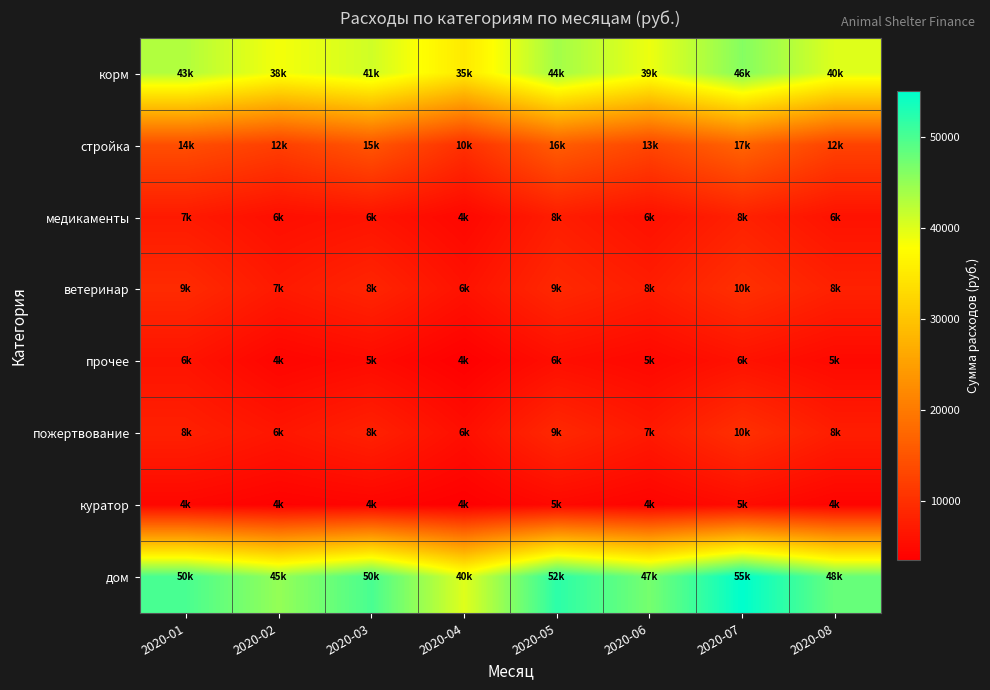

Reading left to right, what are all the values shown in this chart?

корм: 2020-01=42963.1	2020-02=38500.0	2020-03=41000.0	2020-04=35000.0	2020-05=44000.0	2020-06=39000.0	2020-07=46000.0	2020-08=40000.0
стройка: 2020-01=14025.7	2020-02=12000.0	2020-03=15000.0	2020-04=10000.0	2020-05=16000.0	2020-06=13000.0	2020-07=17000.0	2020-08=12500.0
медикаменты: 2020-01=7063.0	2020-02=5500.0	2020-03=6200.0	2020-04=4500.0	2020-05=7500.0	2020-06=5800.0	2020-07=8000.0	2020-08=6000.0
ветеринар: 2020-01=9277.0	2020-02=7000.0	2020-03=8500.0	2020-04=6000.0	2020-05=9000.0	2020-06=7500.0	2020-07=10000.0	2020-08=8000.0
прочее: 2020-01=6154.0	2020-02=4200.0	2020-03=5000.0	2020-04=3500.0	2020-05=5500.0	2020-06=4600.0	2020-07=6000.0	2020-08=4800.0
пожертвование: 2020-01=7896.1	2020-02=6500.0	2020-03=8000.0	2020-04=5500.0	2020-05=9000.0	2020-06=7000.0	2020-07=10000.0	2020-08=7500.0
куратор: 2020-01=4500.0	2020-02=3800.0	2020-03=4200.0	2020-04=3500.0	2020-05=4800.0	2020-06=4000.0	2020-07=5200.0	2020-08=4100.0
дом: 2020-01=50000.0	2020-02=45000.0	2020-03=50000.0	2020-04=40000.0	2020-05=52000.0	2020-06=47000.0	2020-07=55000.0	2020-08=48000.0